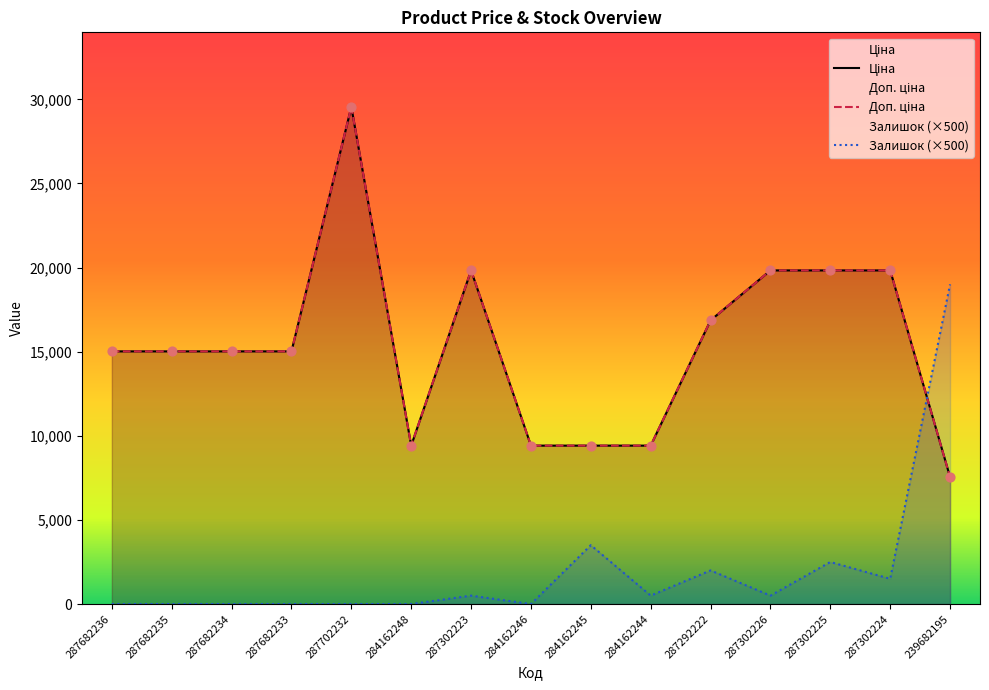

At which category is the sum across all series the highest?

287702232